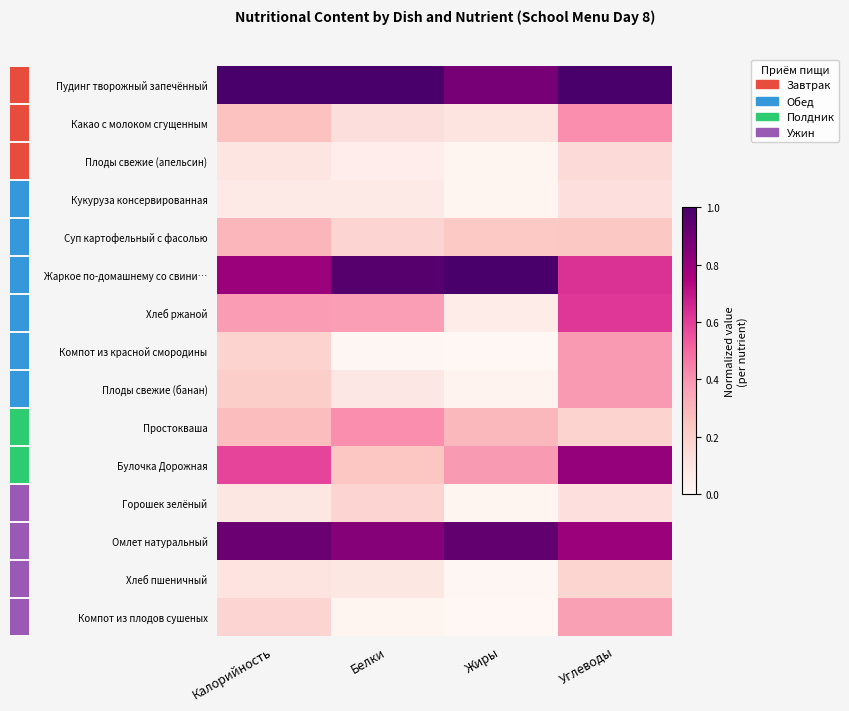

True or false: Плоды свежие (апельсин) has a value of 0.0 at Белки.

False